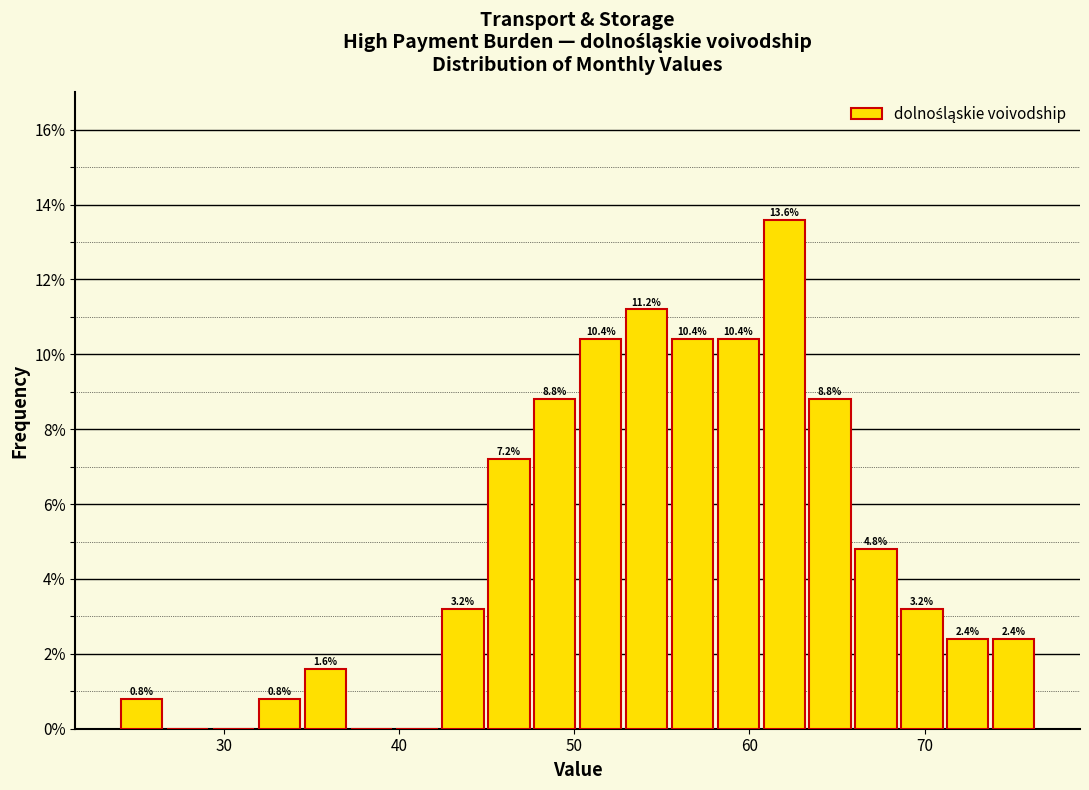

Around what value on the x-axis is the tallest bar? Give the approximate position of its centre, as read against the axis.

62